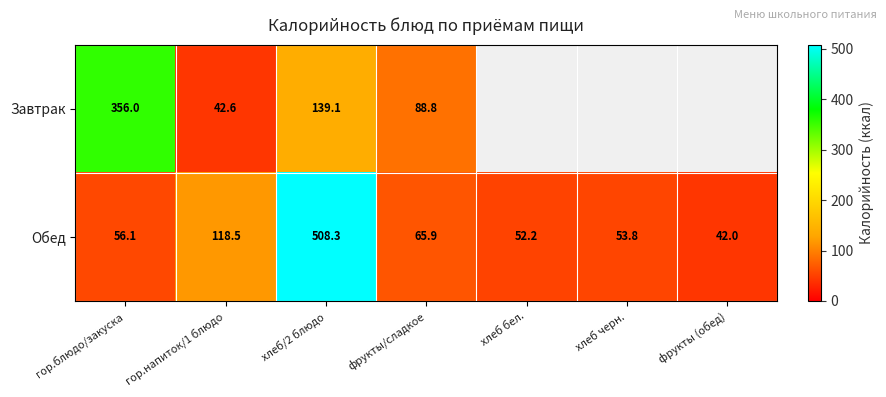

Which category has the lowest value in the Обед series?

фрукты (обед)